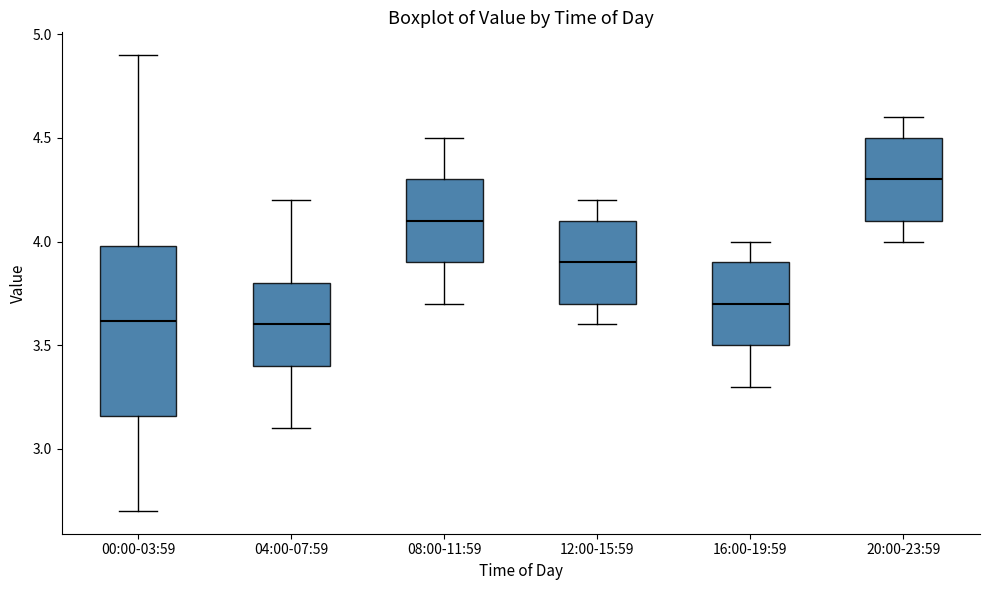

Reading left to right, read every box against the y-axis: the position of its median line, the range the box covers, and the ends of its whiskers. The values are not printed on the chart, so give them approximately, as read against the axis.

00:00-03:59: median 3.60, box 3.15 to 4.00, whiskers 2.70 to 4.90
04:00-07:59: median 3.60, box 3.40 to 3.80, whiskers 3.10 to 4.20
08:00-11:59: median 4.10, box 3.90 to 4.30, whiskers 3.70 to 4.50
12:00-15:59: median 3.90, box 3.70 to 4.10, whiskers 3.60 to 4.20
16:00-19:59: median 3.70, box 3.50 to 3.90, whiskers 3.30 to 4.00
20:00-23:59: median 4.30, box 4.10 to 4.50, whiskers 4.00 to 4.60